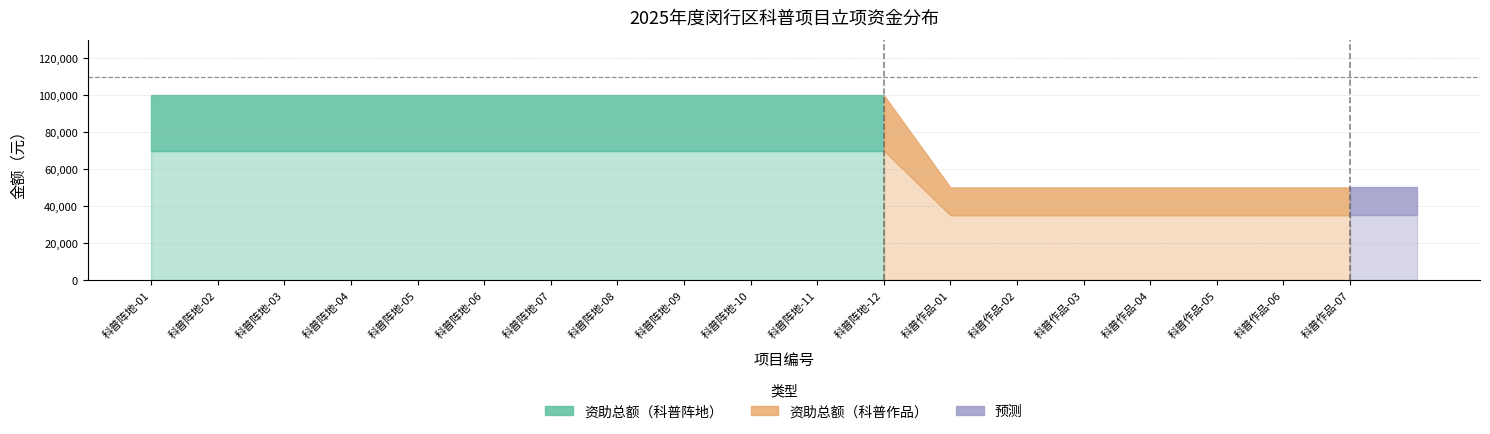

How many 立项拨付资金 values are between 35000 and 70000?

19